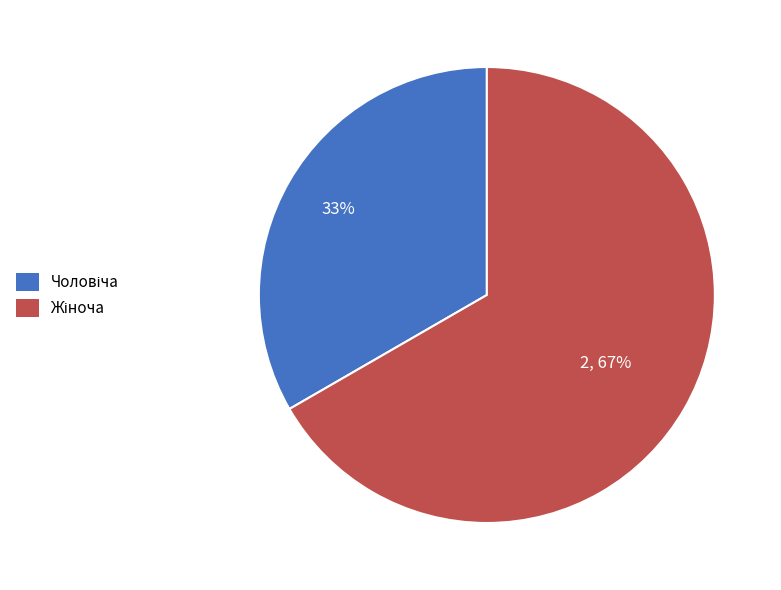

To the nearest percent, what is the average slice percentage?

50%